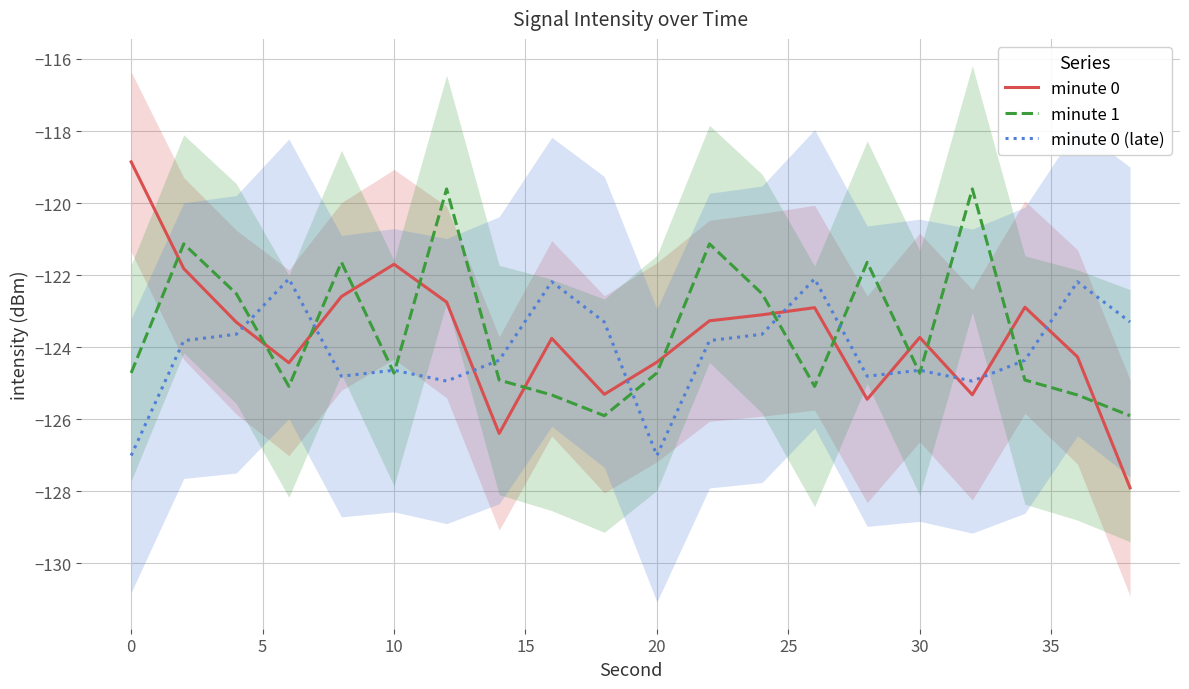

The minute 0 (late) series shows -124.6 at 10. True or false?

True